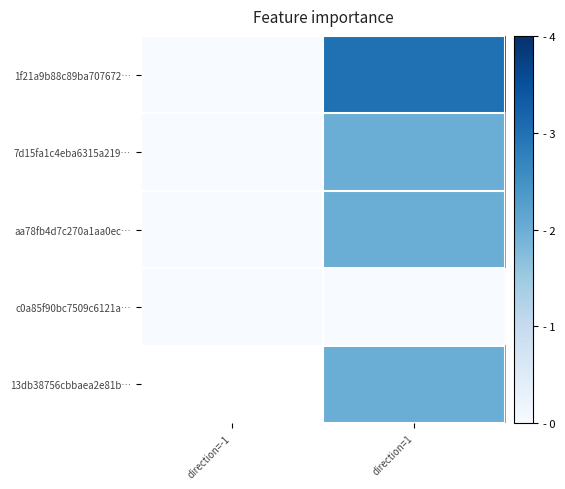

At which category is the sum across all series the highest?

direction=1